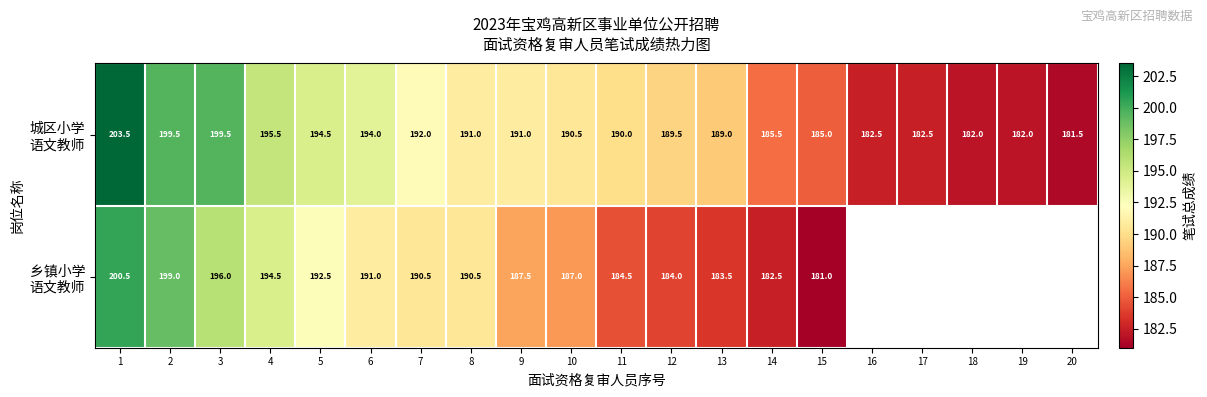

What is the difference between the highest and lowest values at 11?

5.5